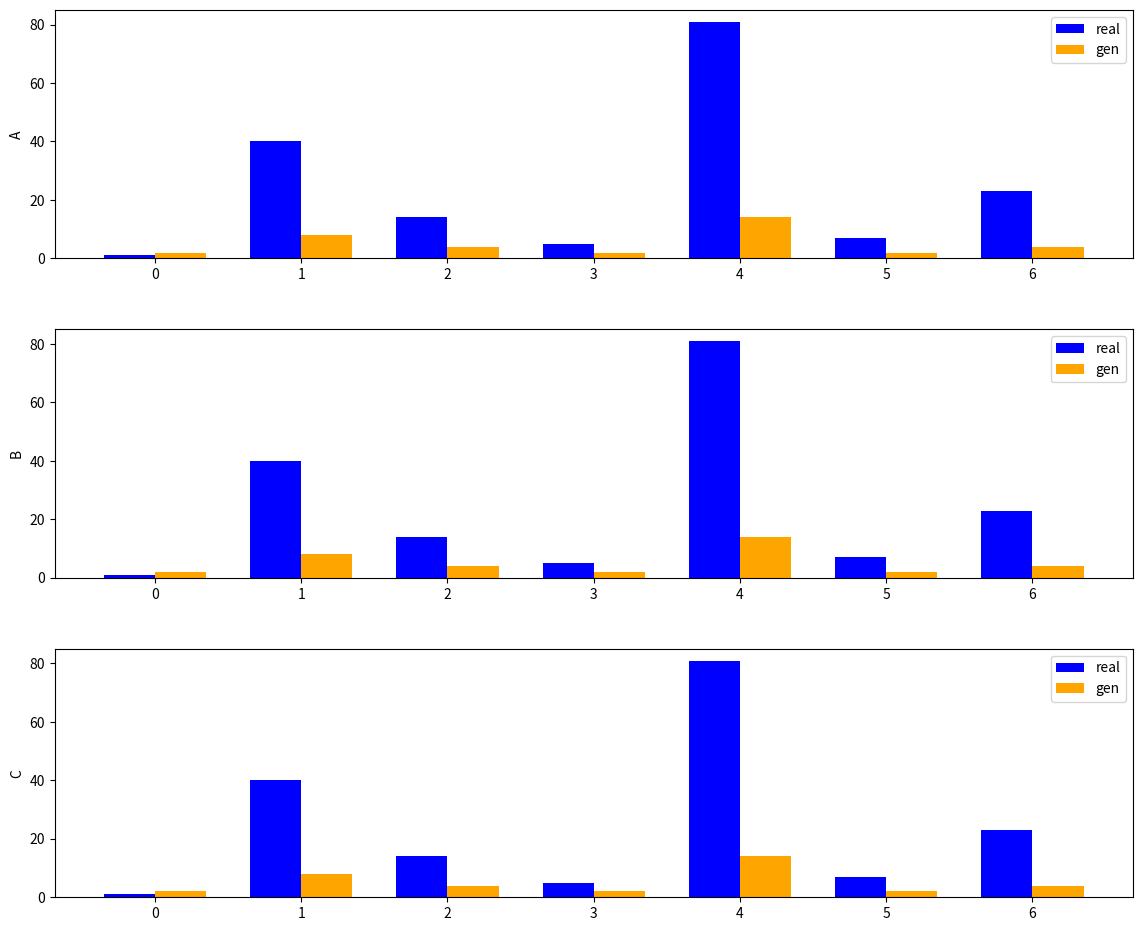

Is the value of gen at 1 greater than the value of real at 3?

Yes